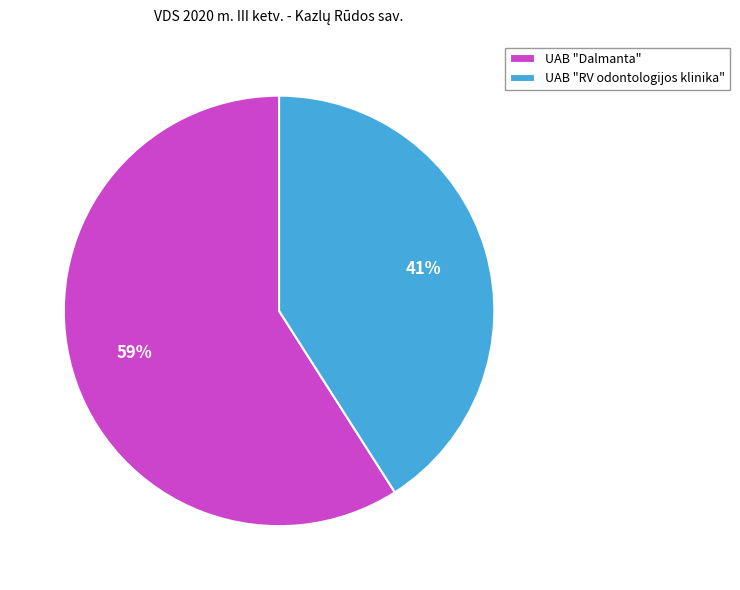

Which category has the smallest portion of the pie?

UAB "RV odontologijos klinika"